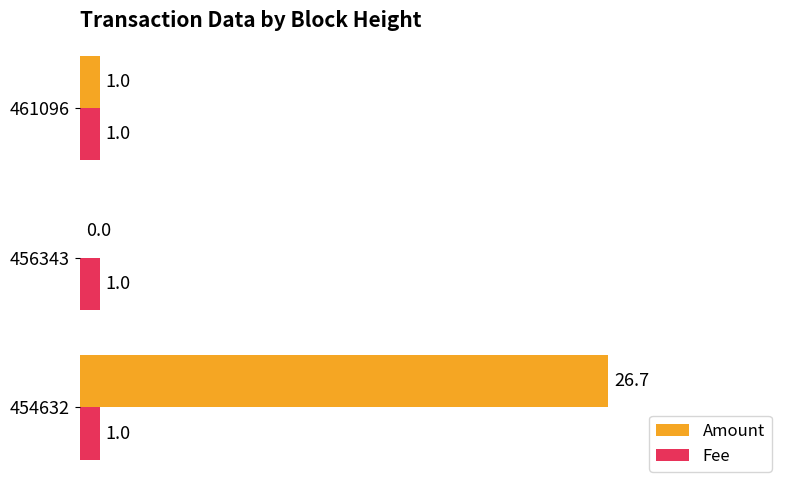

The Amount series shows 18.3 at 456343. True or false?

False